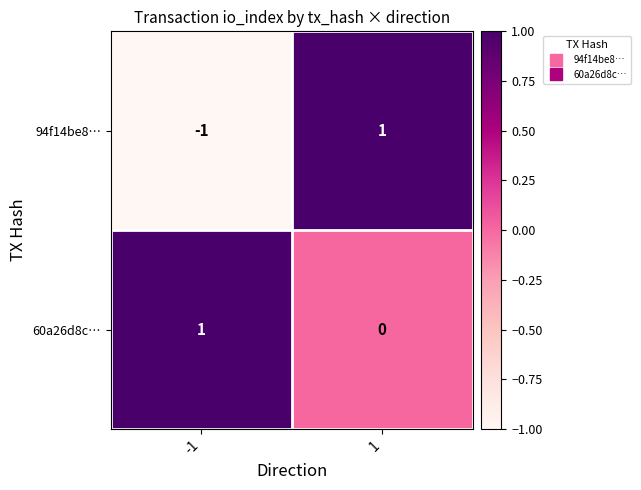

True or false: 60a26d8c… has a value of 1 at -1.

True